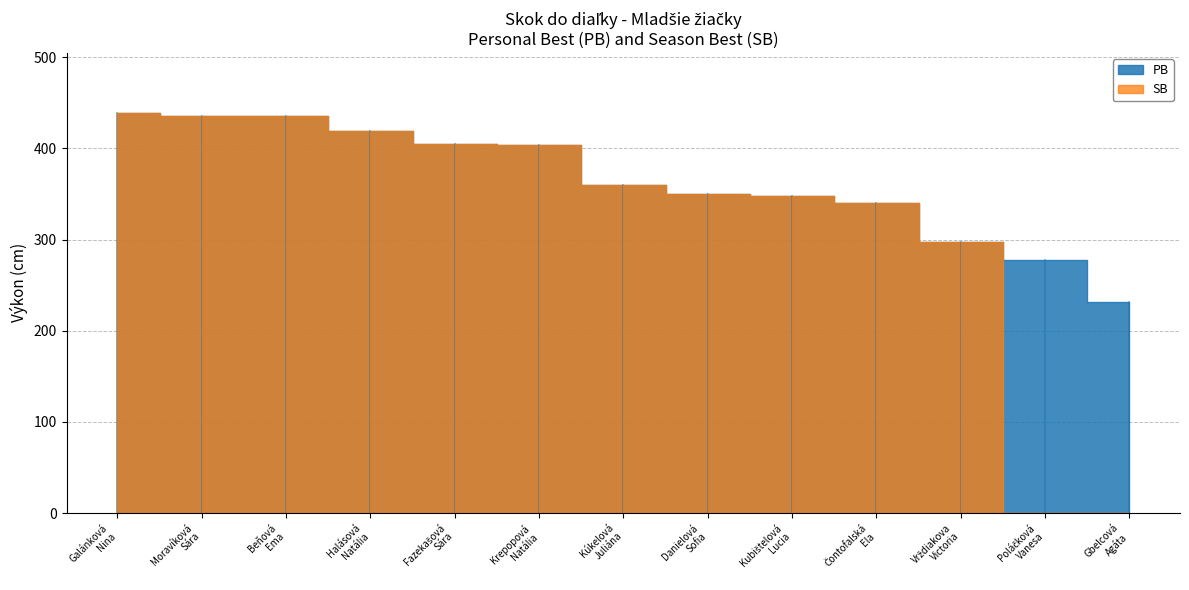

What is the difference between the maximum and minimum values in the PB series?

207